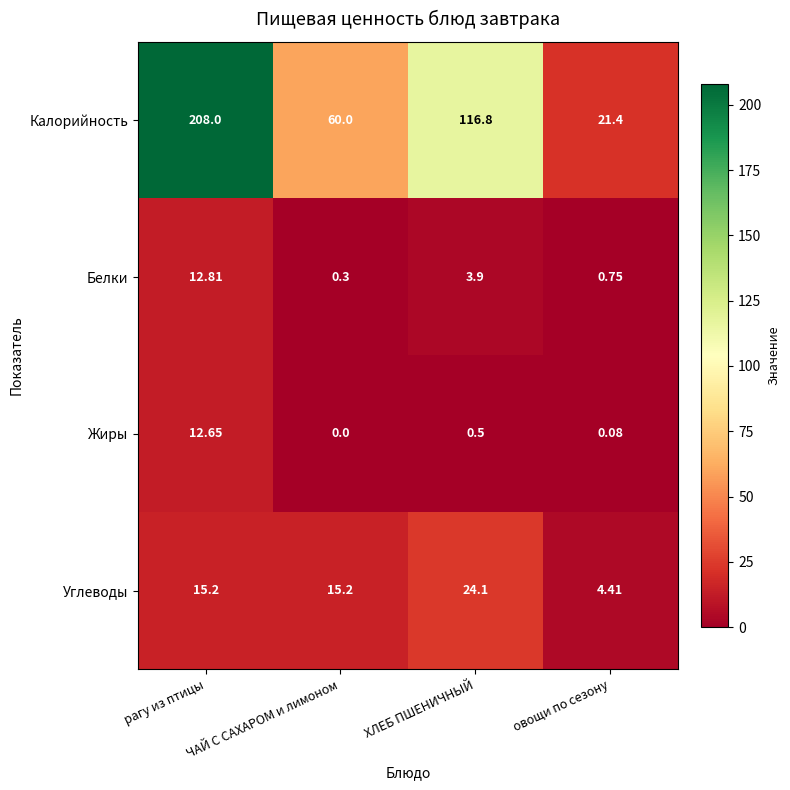

At which category is the sum across all series the highest?

рагу из птицы